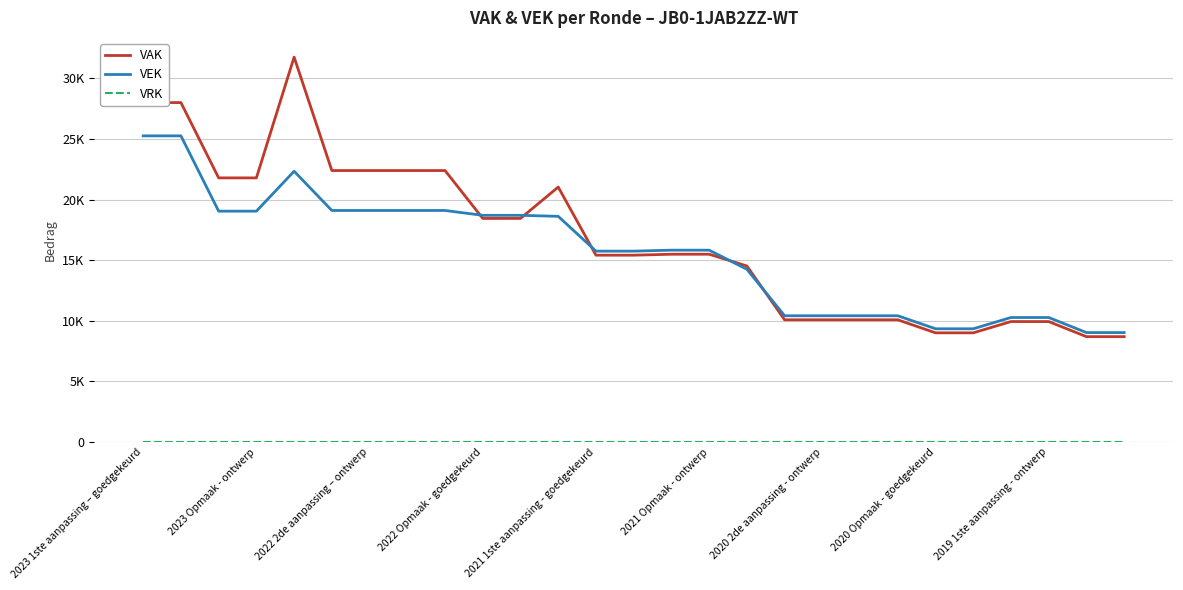

Does the chart display data point markers on the line(s)?

No